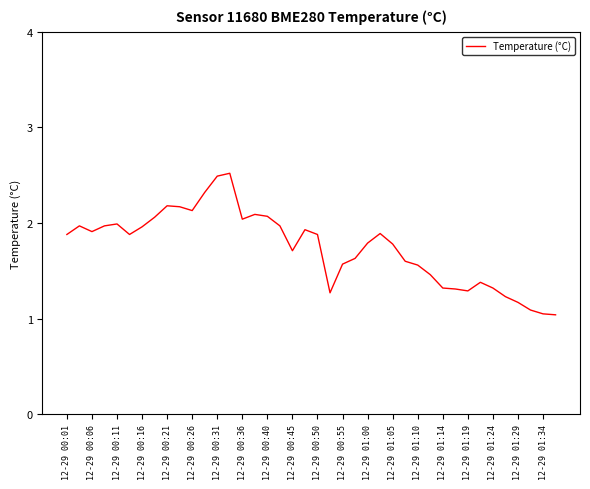

What is the maximum value shown in the chart?

2.5